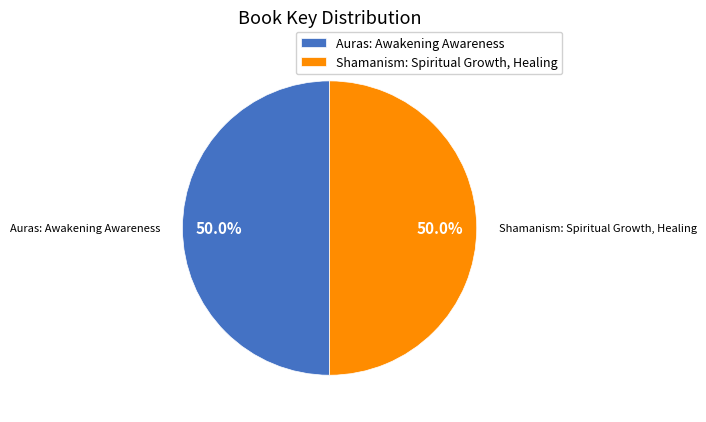

To the nearest percent, what percentage of the pie is Auras: Awakening Awareness?

50%